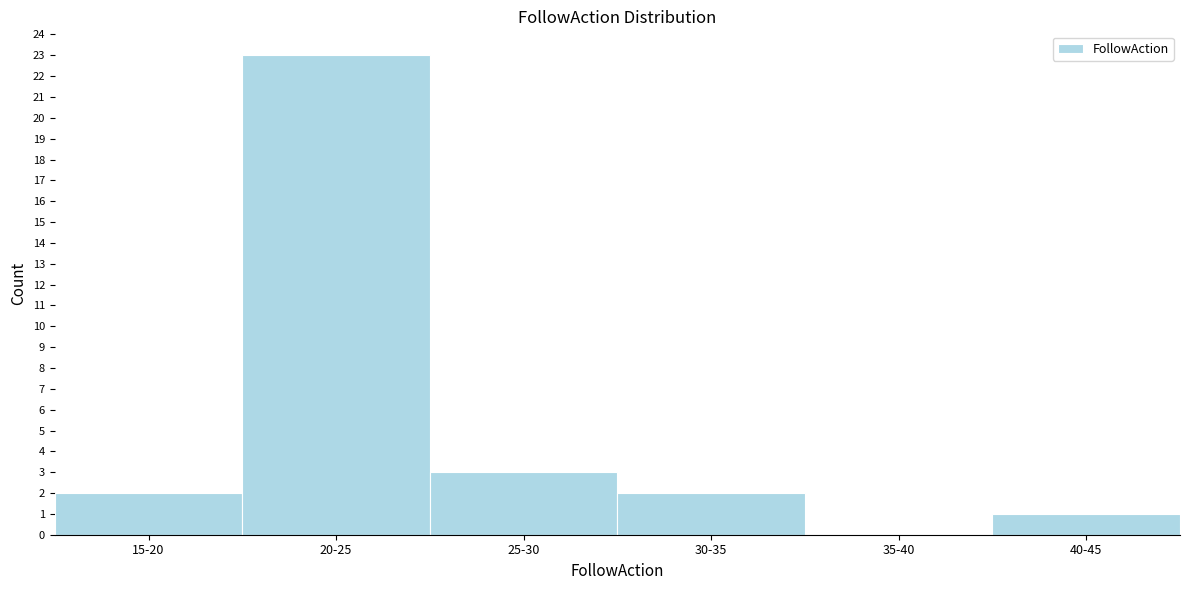

Reading right to left, extract all data points from this chart.

40-45=1	35-40=0	30-35=2	25-30=3	20-25=23	15-20=2